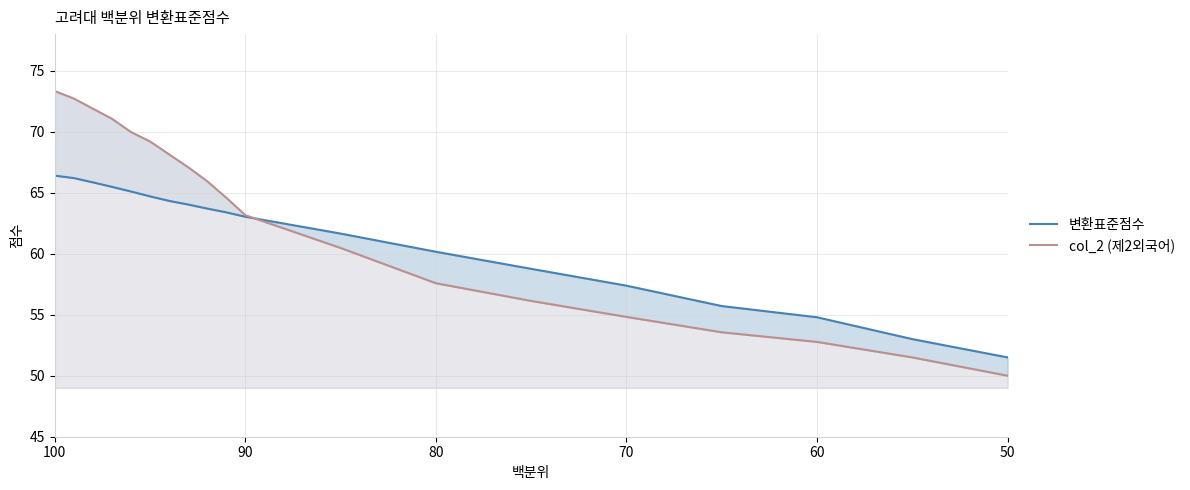

List the series in order of their overall mean, highest first.

col_2 (제2외국어), 변환표준점수